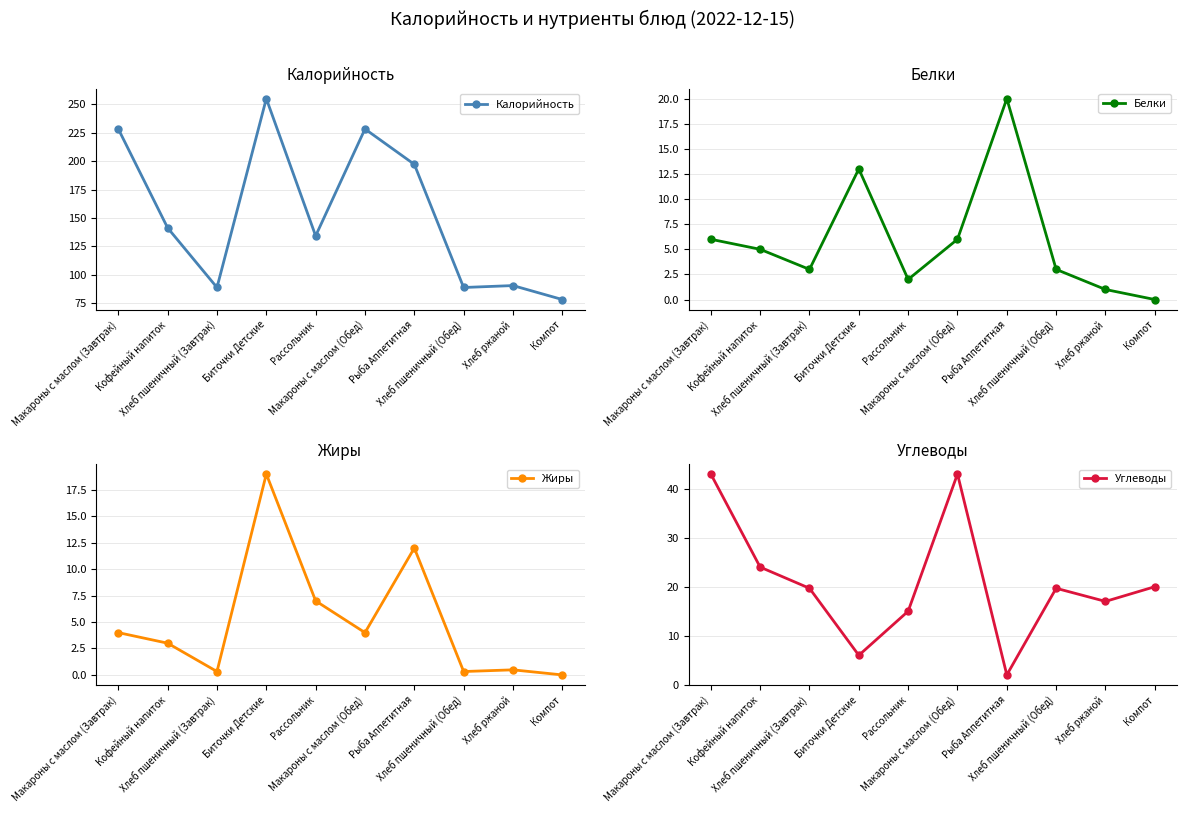

In Калорийность, how many points are lower than both neighbors (excluding endpoints)?

3